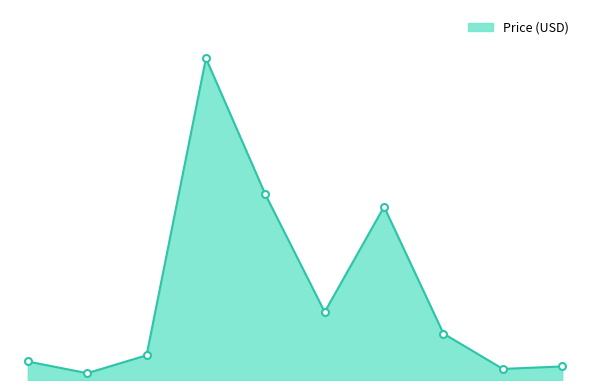

What is the greatest value displayed?

259.9